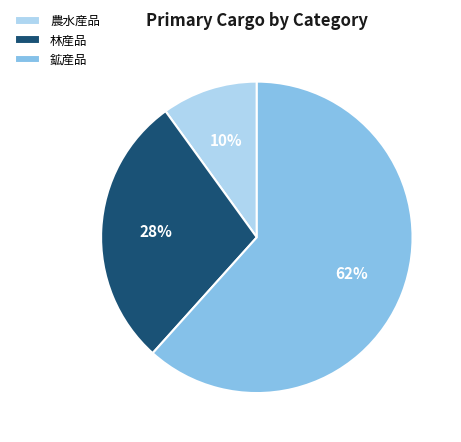

How many segments does this pie chart have?

3